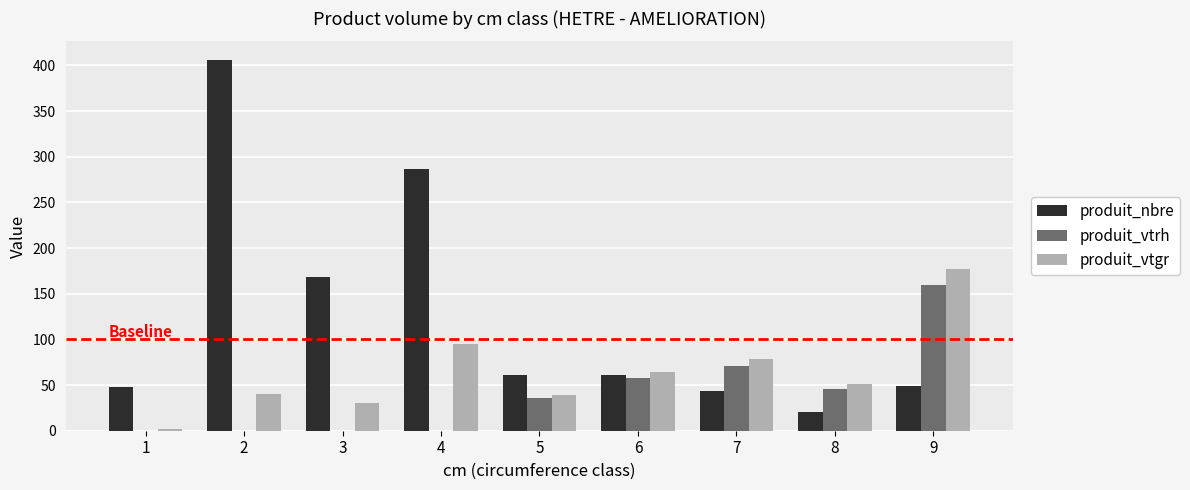

What is the highest value of the produit_nbre series?

406.0